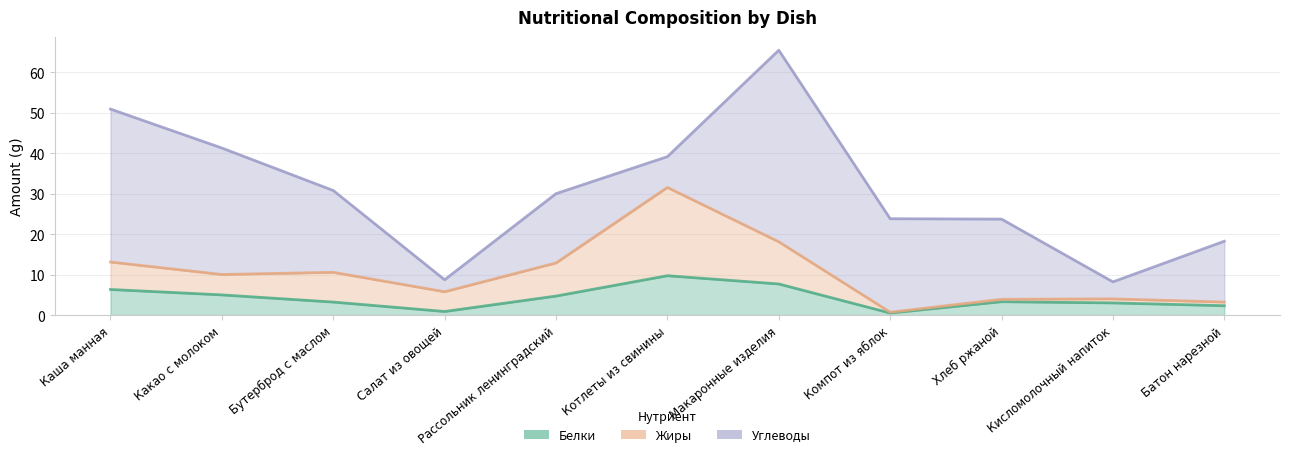

True or false: Белки and Жиры intersect in this chart.

False